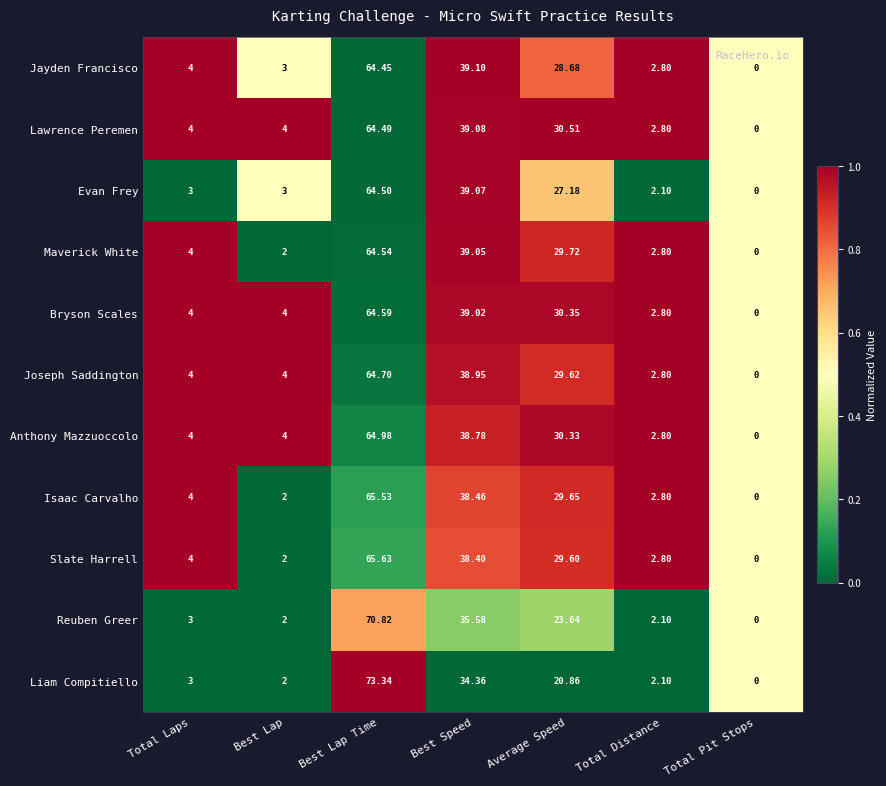

Which series has the widest spread of values?

Liam Compitiello